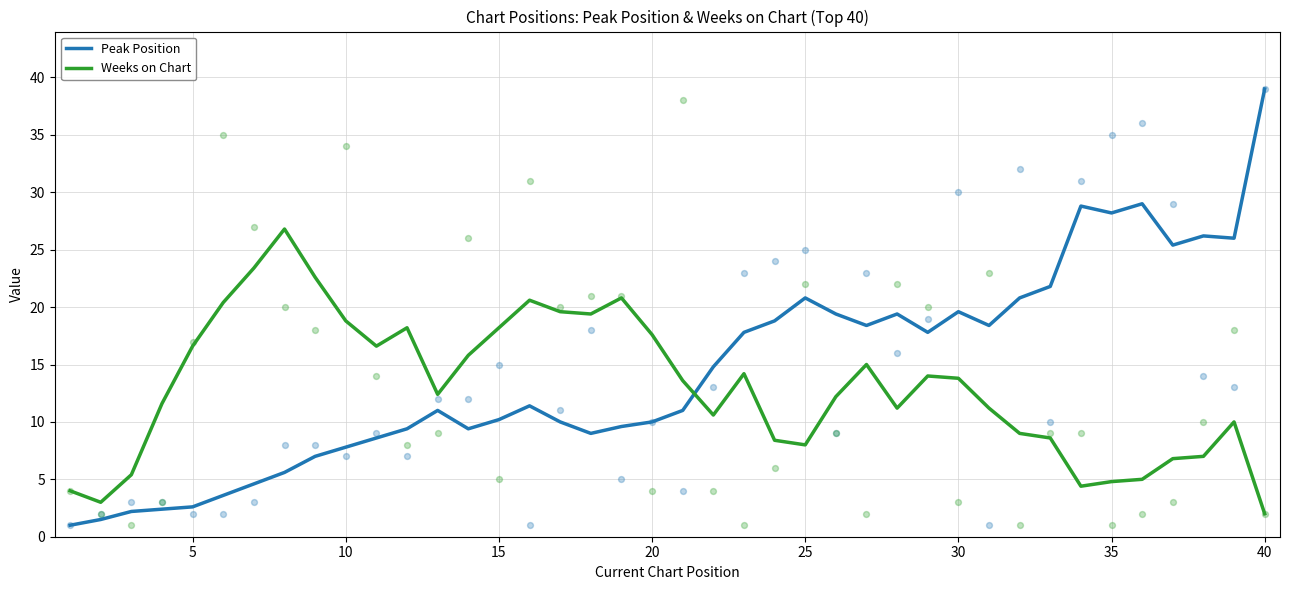

Is the value of Weeks on Chart at 15 greater than the value of Peak Position at 25?

No